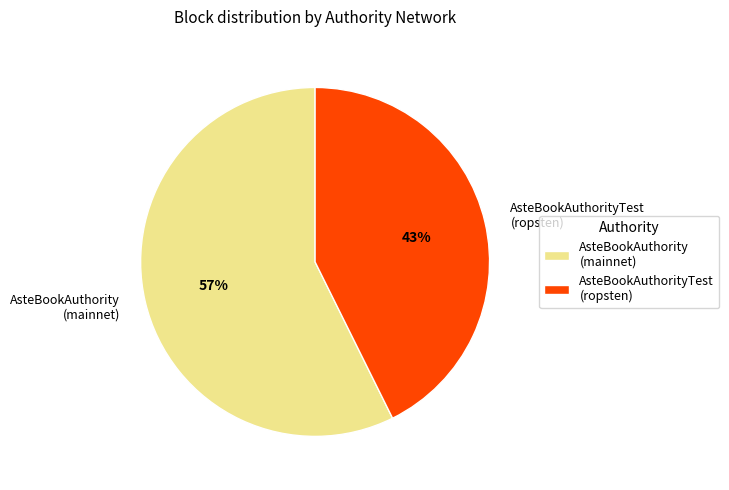

Between AsteBookAuthorityTest (ropsten) and AsteBookAuthority (mainnet), which is larger?

AsteBookAuthority (mainnet)